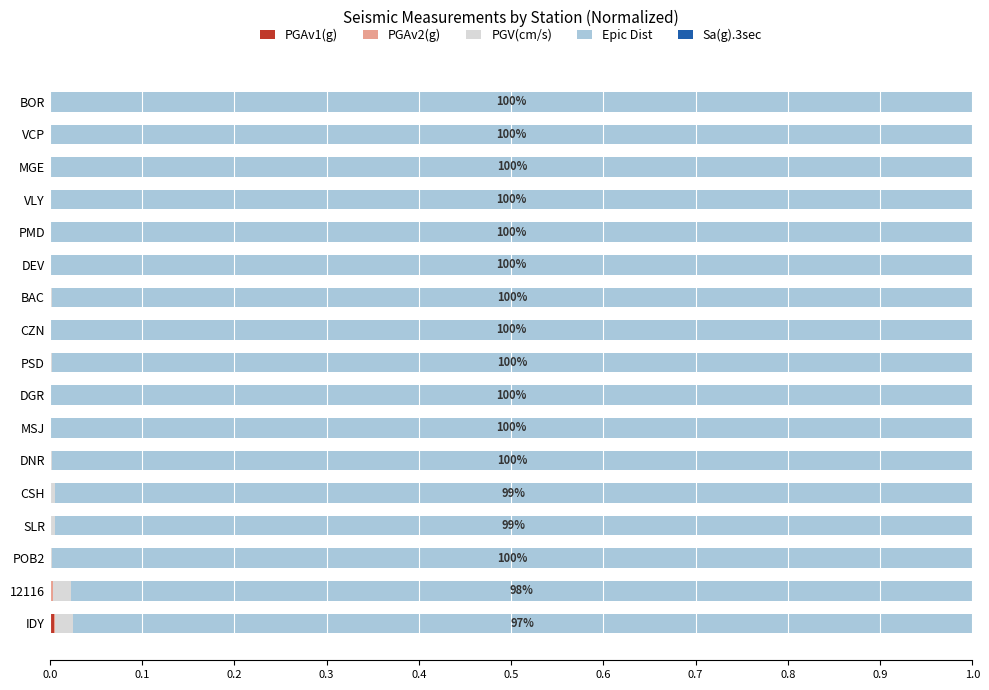

How many series are shown in this chart?

5